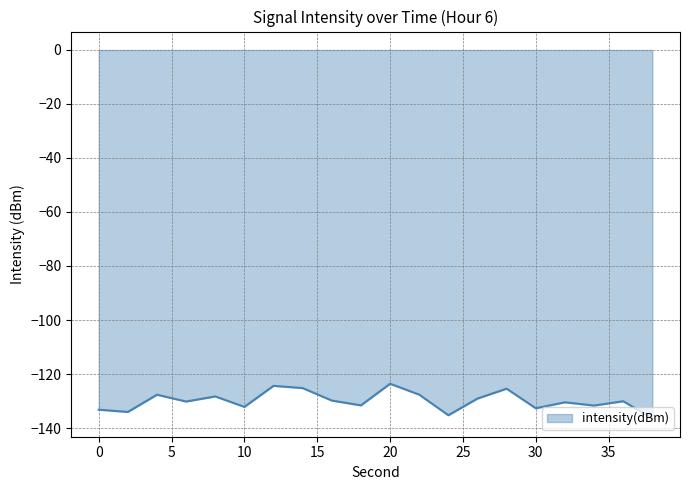

What is the maximum value shown in the chart?

-123.6